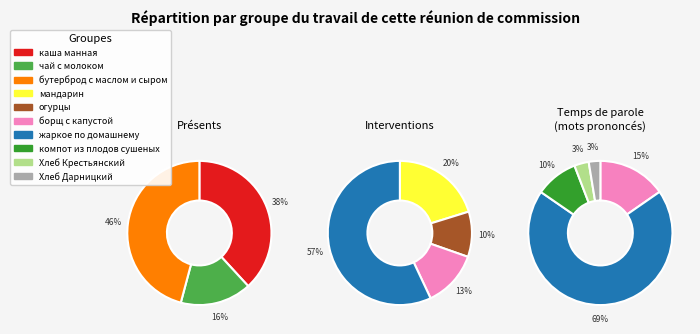

Do чай с молоком and Хлеб Дарницкий together represent more than half of the pie?

No